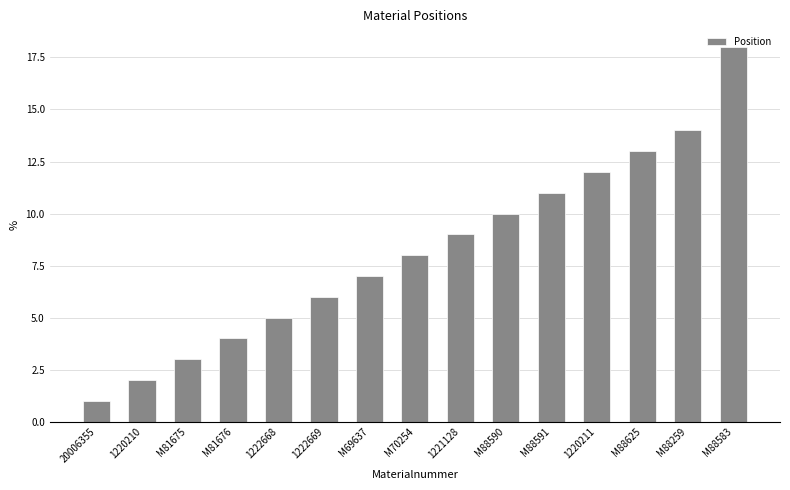

What is the label of the 12th bar from the right?

M81676